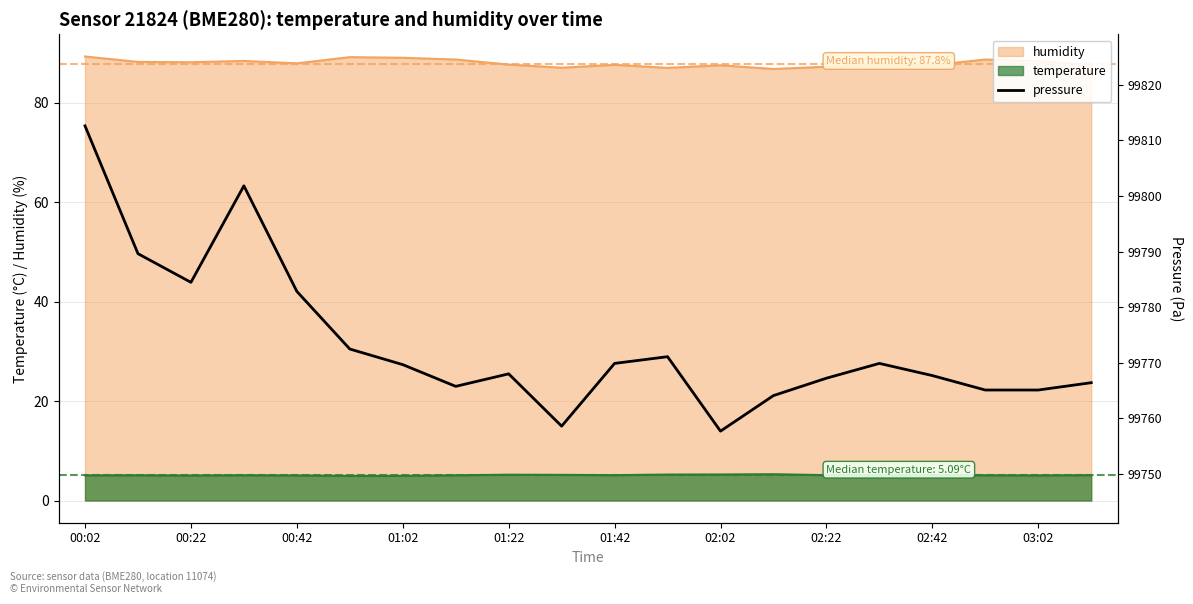

What value does the data have at 00:02?

99812.6